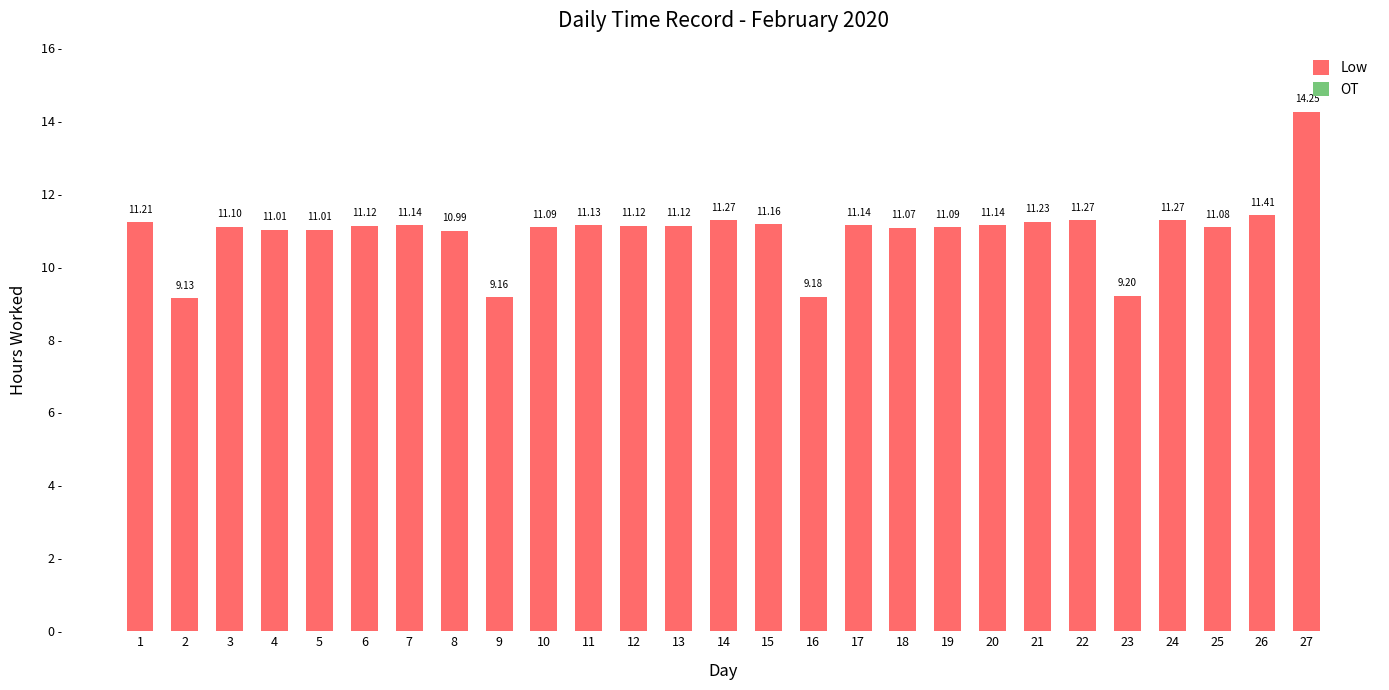

What is the difference between the maximum and minimum values?

5.1